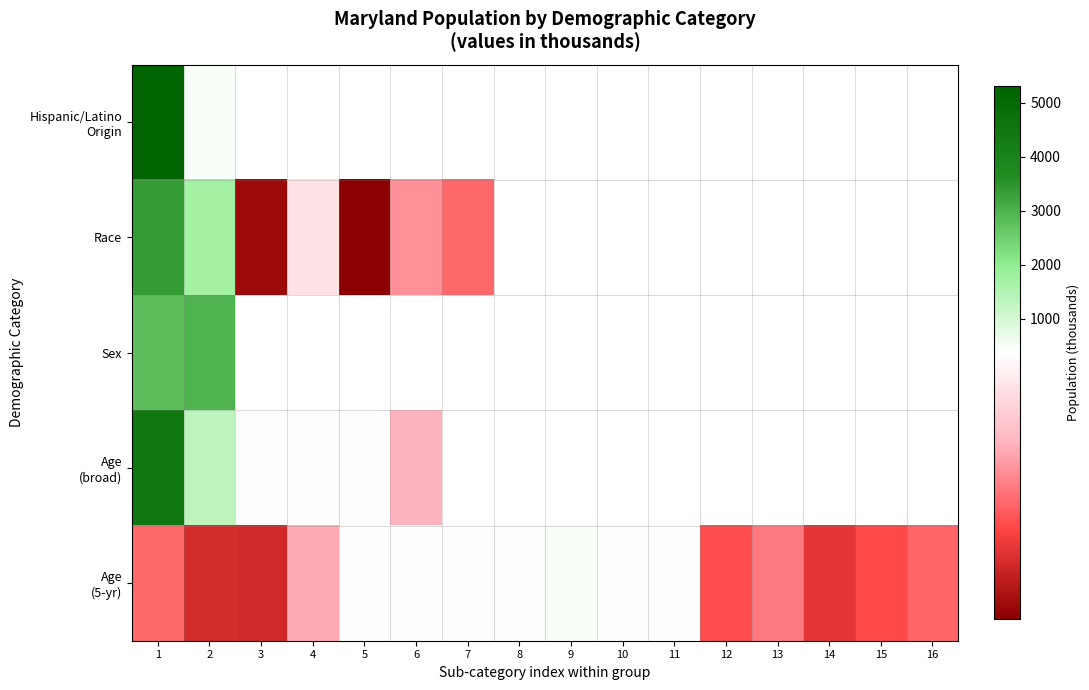

Is it true that Age (5-yr) equals 77.5 at 3?

True